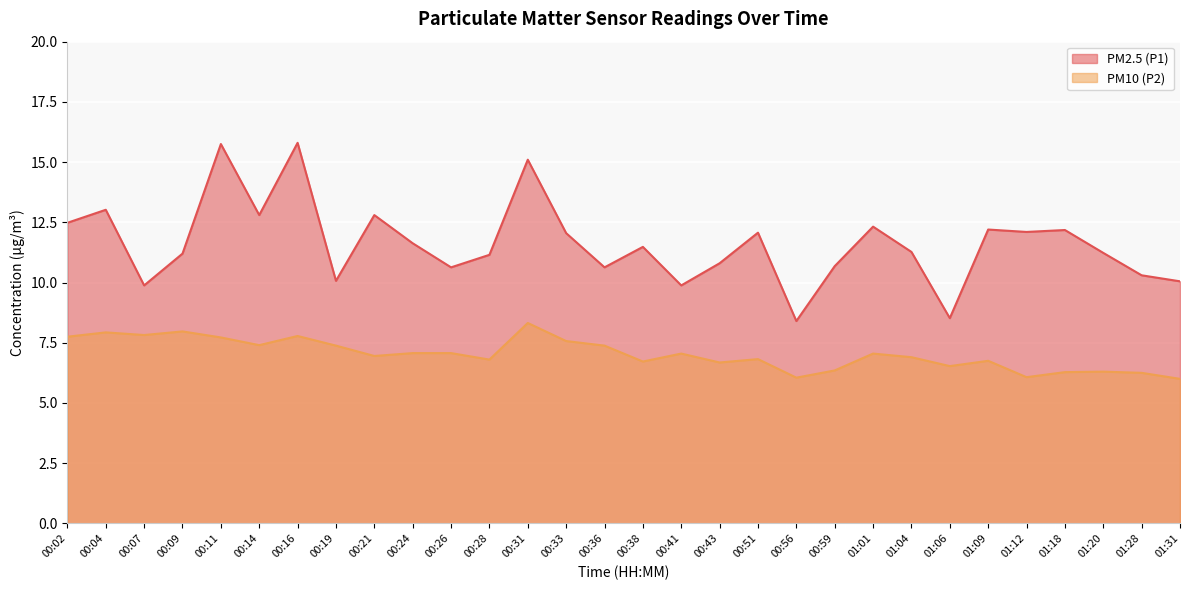

True or false: PM2.5 (P1) and PM10 (P2) intersect in this chart.

False